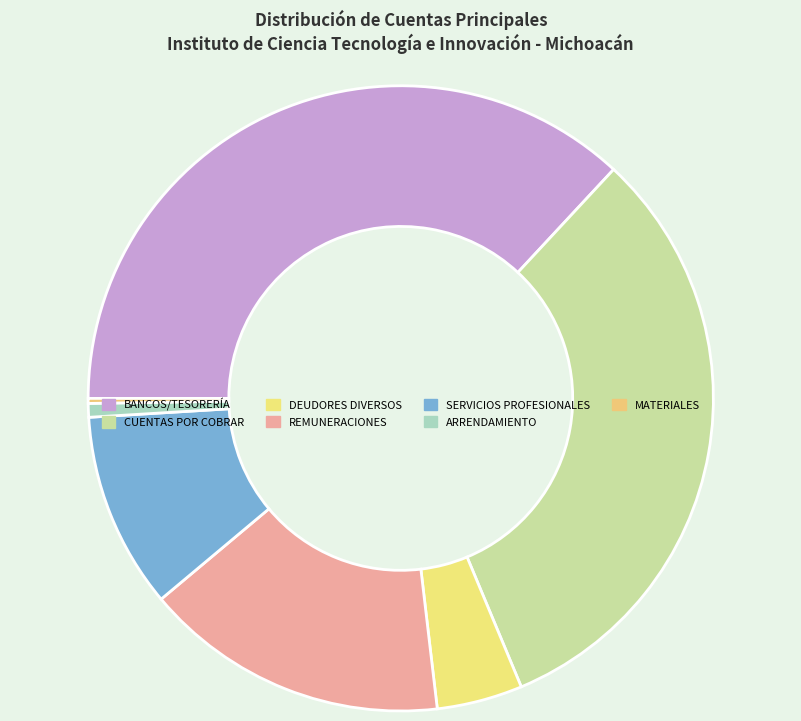

Is there a majority slice in this chart?

No